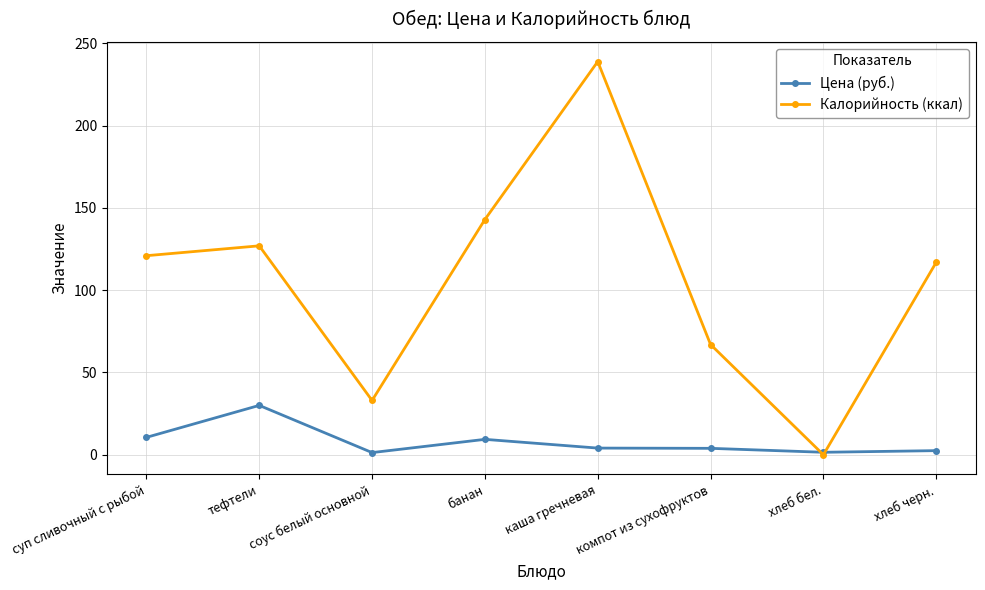

True or false: Калорийность (ккал) has more than 0 interior local peaks.

True